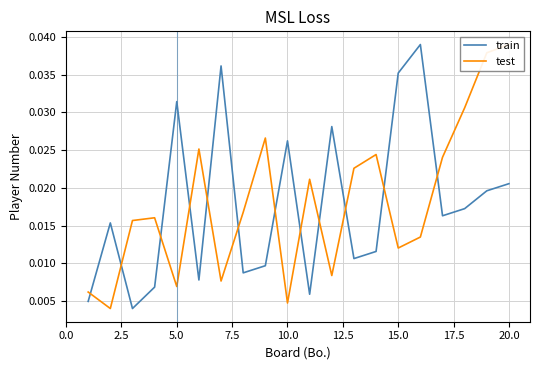

Count the number of data series in this chart.

2